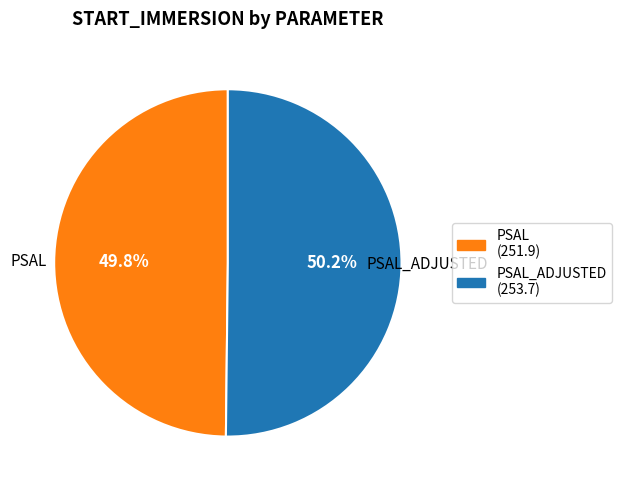

To the nearest percent, what is the average slice percentage?

50%